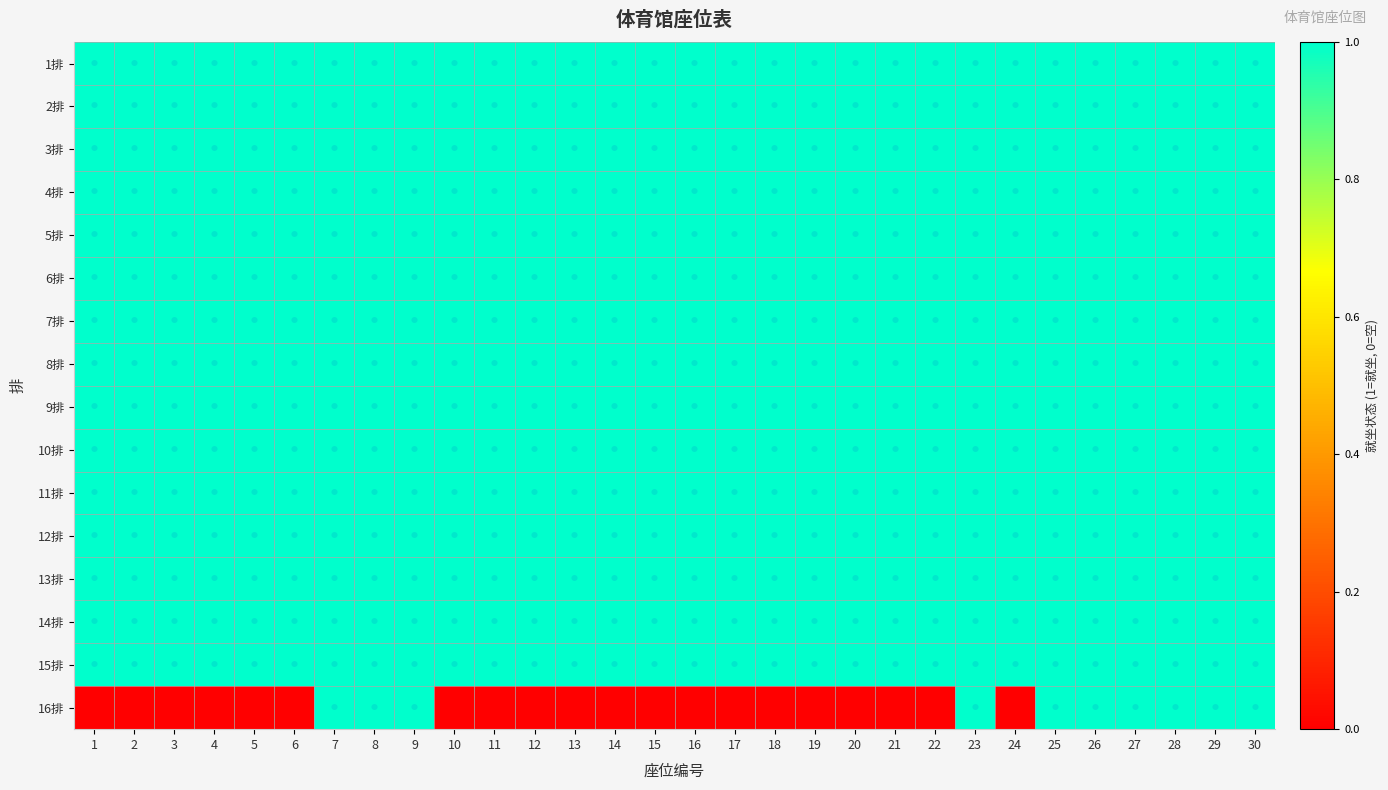

Which series has the widest spread of values?

16排